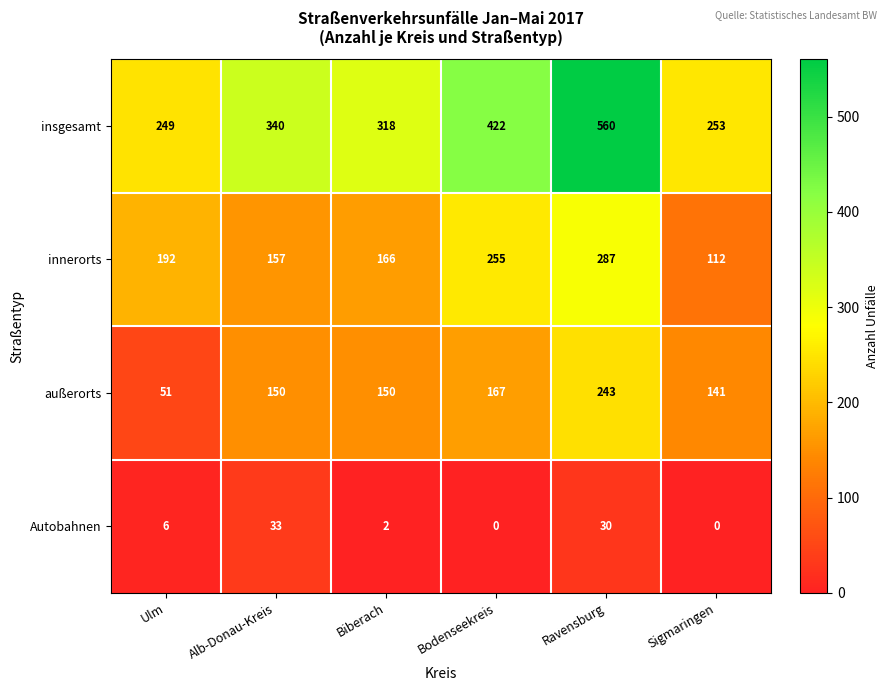

Reading right to left, what are all the values shown in this chart?

insgesamt: 253	560	422	318	340	249
innerorts: 112	287	255	166	157	192
außerorts: 141	243	167	150	150	51
Autobahnen: 0	30	0	2	33	6